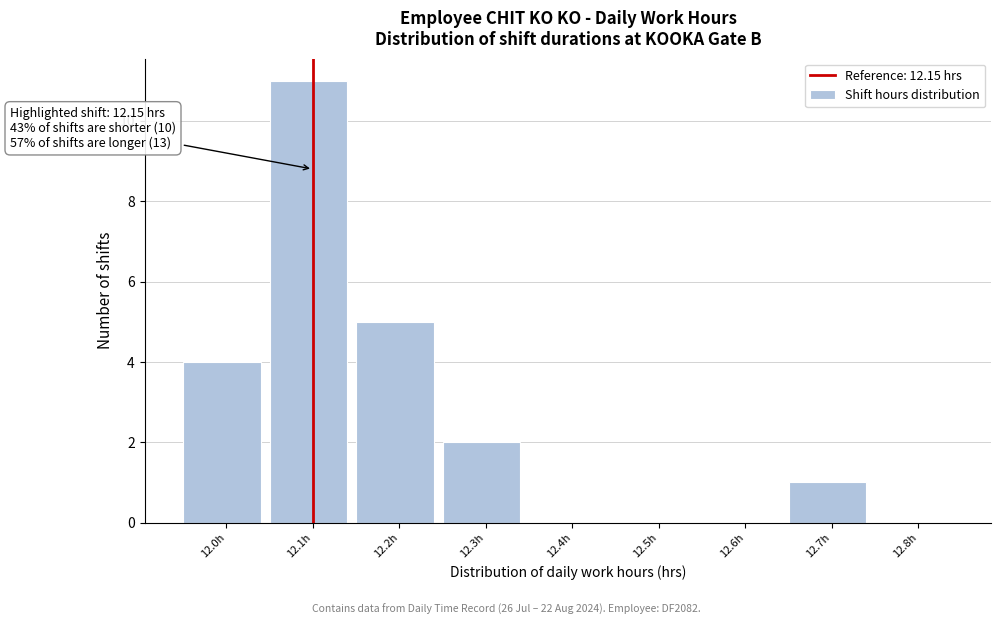

Reading left to right, what are all the values shown in this chart?

12.0h=4	12.1h=11	12.2h=5	12.3h=2	12.4h=0	12.5h=0	12.6h=0	12.7h=1	12.8h=0